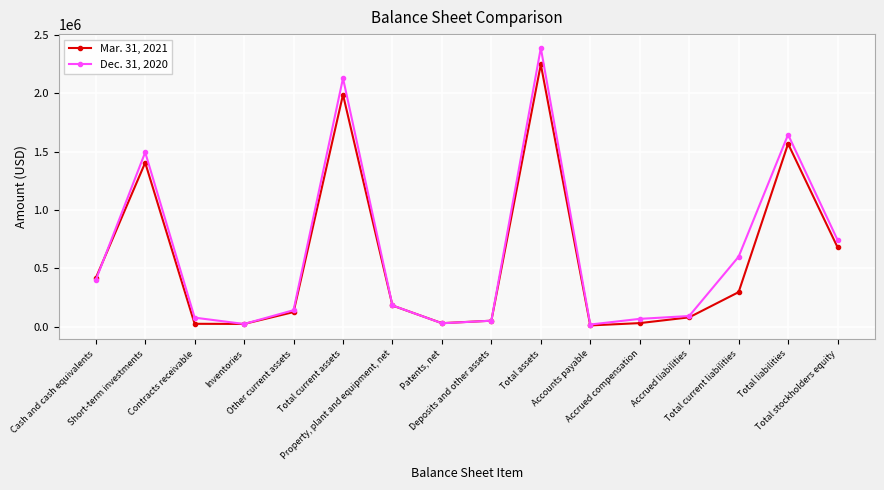

Count the number of data series in this chart.

2